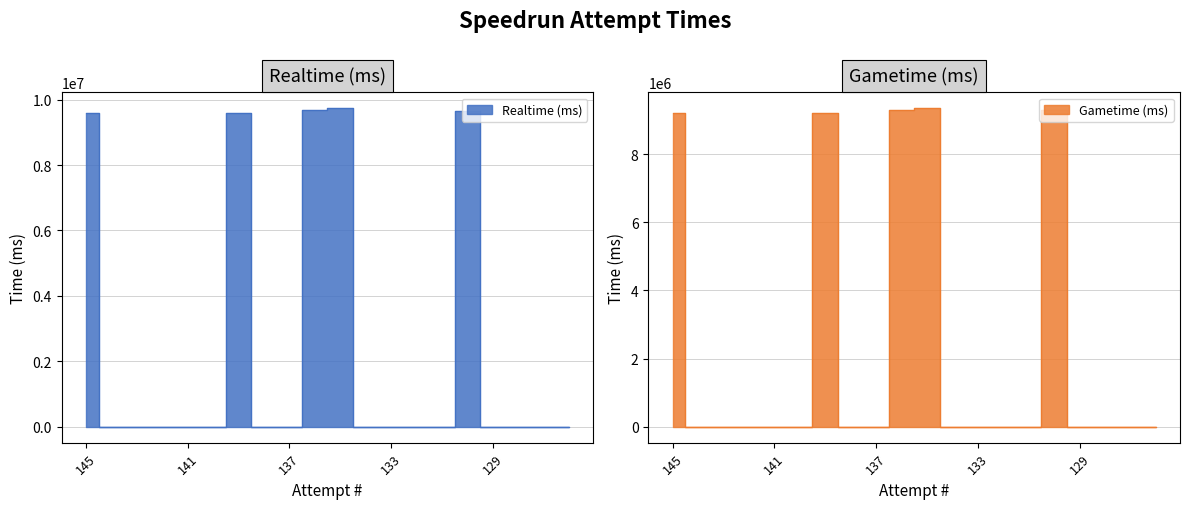

Does the chart display data point markers on the line(s)?

No